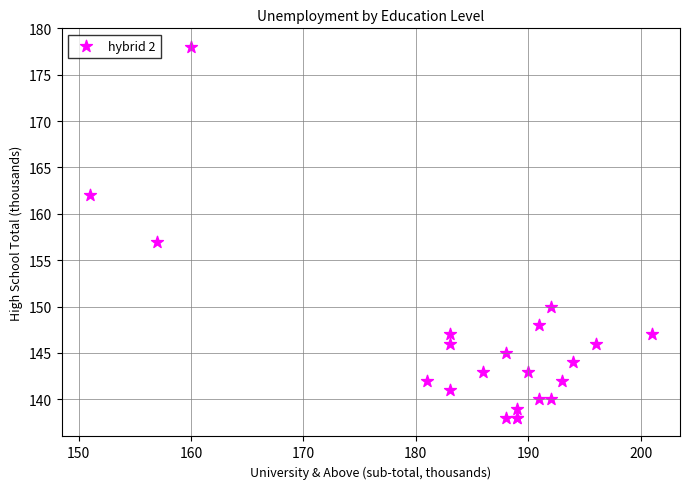

What Y value in the scatter plot is closest to 158?

157